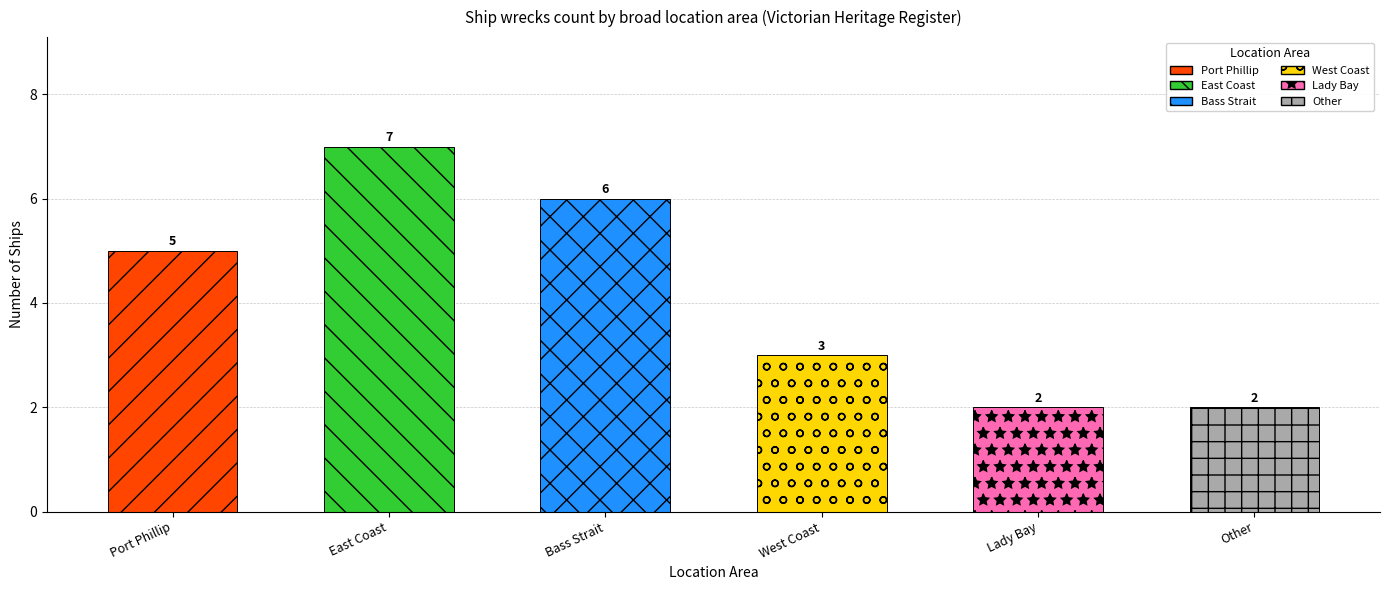

What is the difference between the maximum and minimum values?

5